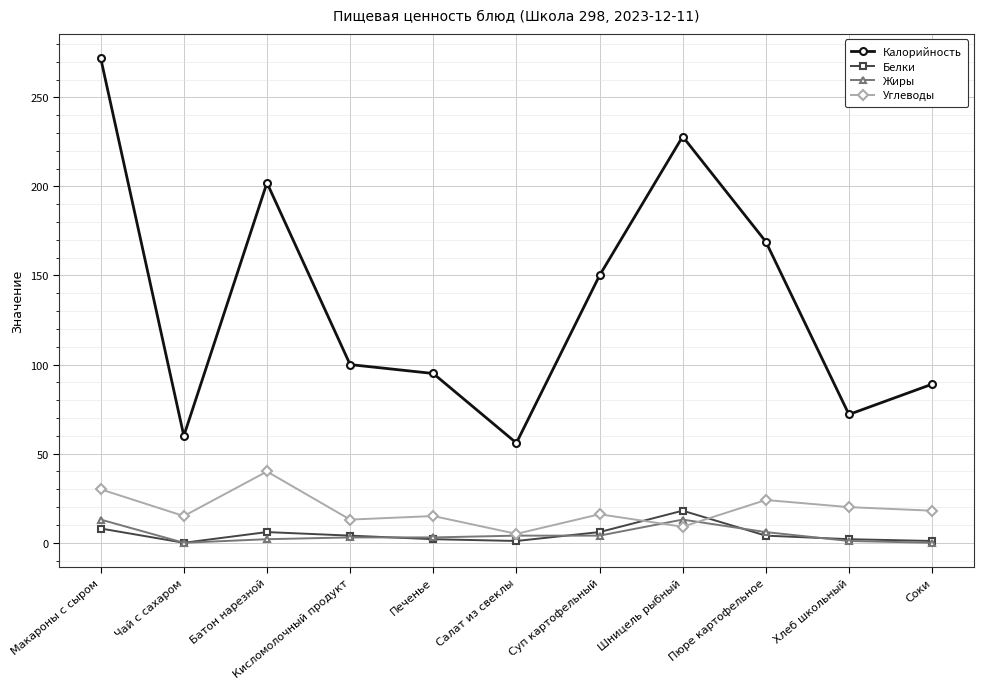

Between Чай с сахаром and Соки, which series saw the biggest shift?

Калорийность